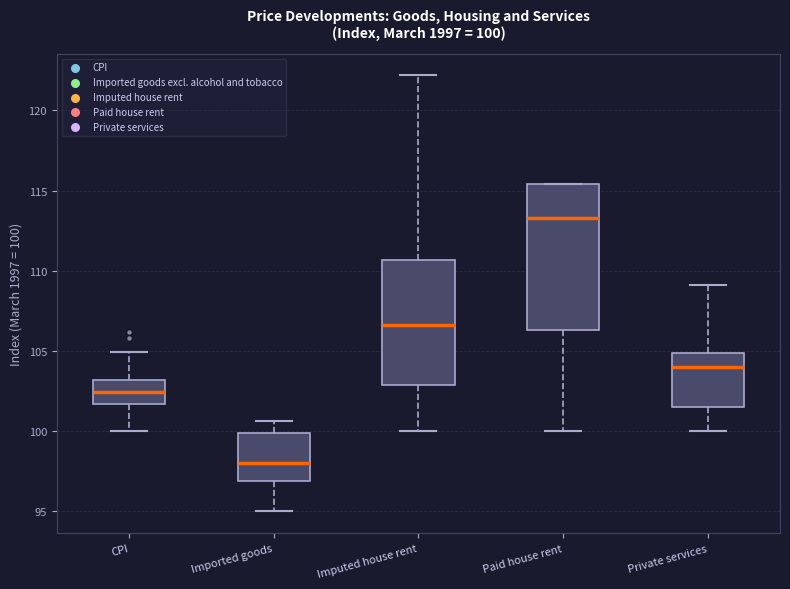

Comparing the boxes themselves (not the whiskers), which one is the tallest?

Paid house rent